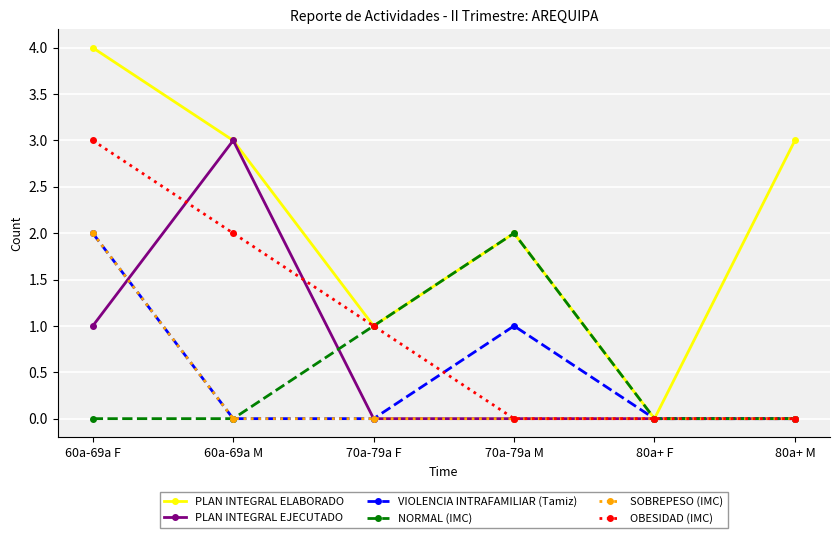

What position from the right is 60a-69a F?

6